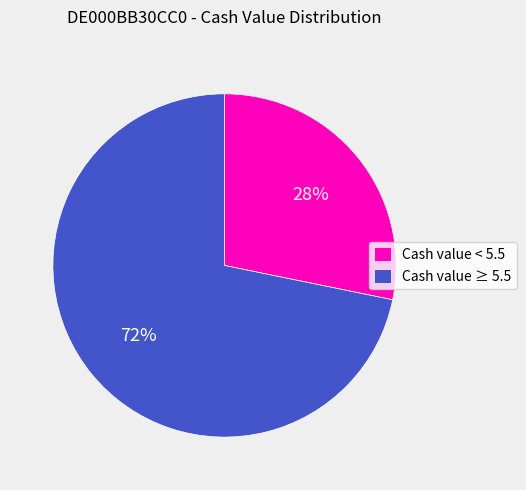

The Cash value ≥ 5.5 slice represents 72% of the pie. True or false?

True